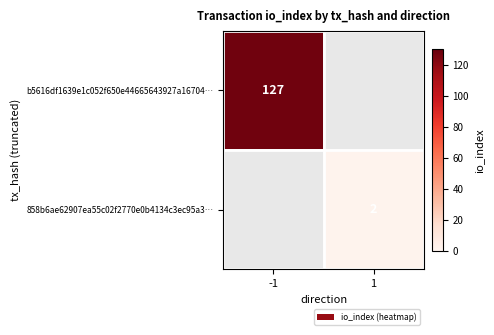

How many data points does each series have?

2